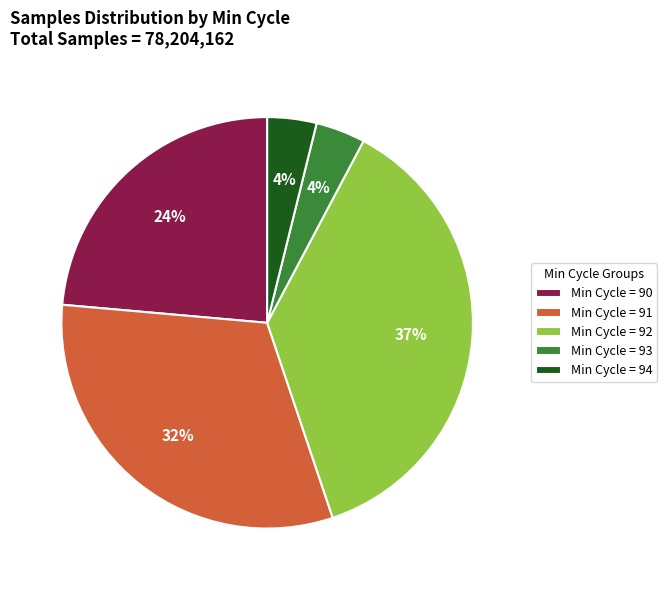

Is there any slice that represents more than half of the pie?

No